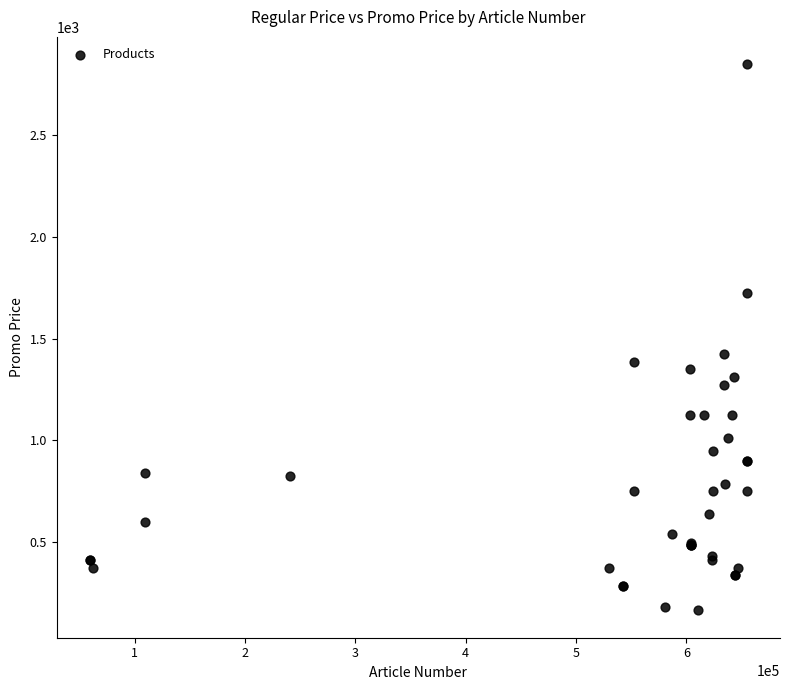

What Y value in the scatter plot is closest to 1506?

1424.6